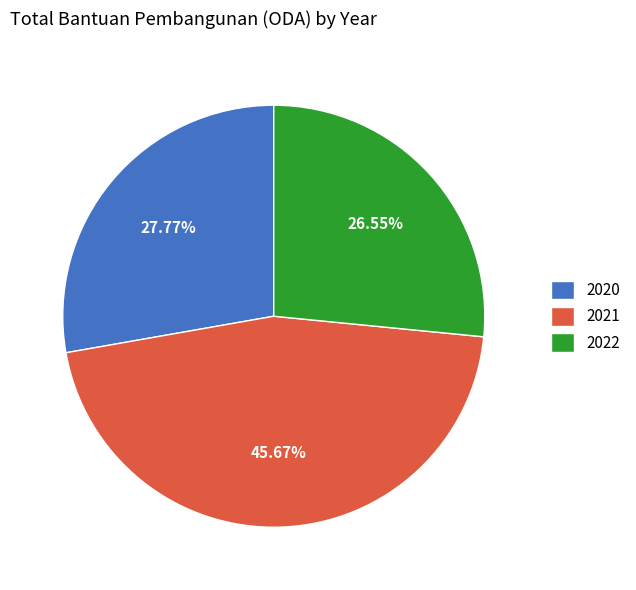

How many slices are in this pie chart?

3